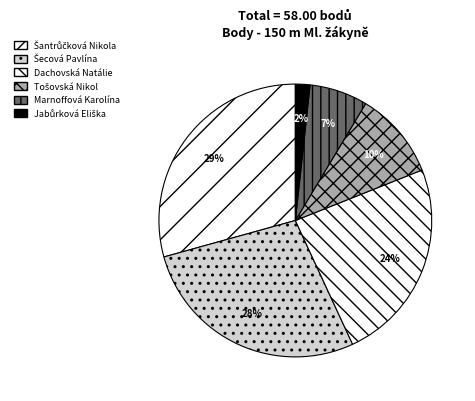

How many slices are in this pie chart?

6